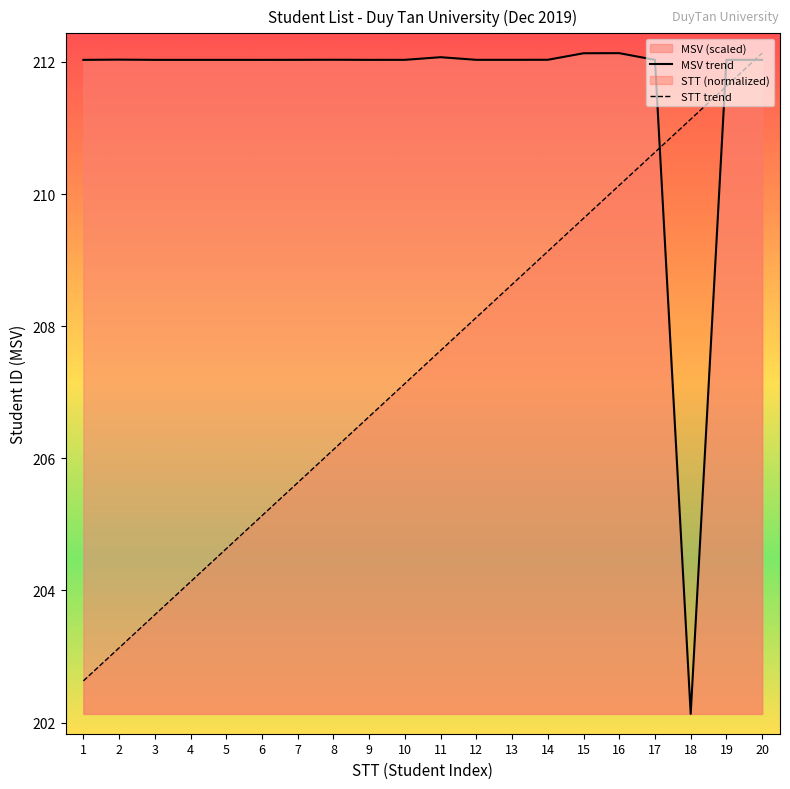

In MSV_scaled, how many points are lower than both neighbors (excluding endpoints)?

5